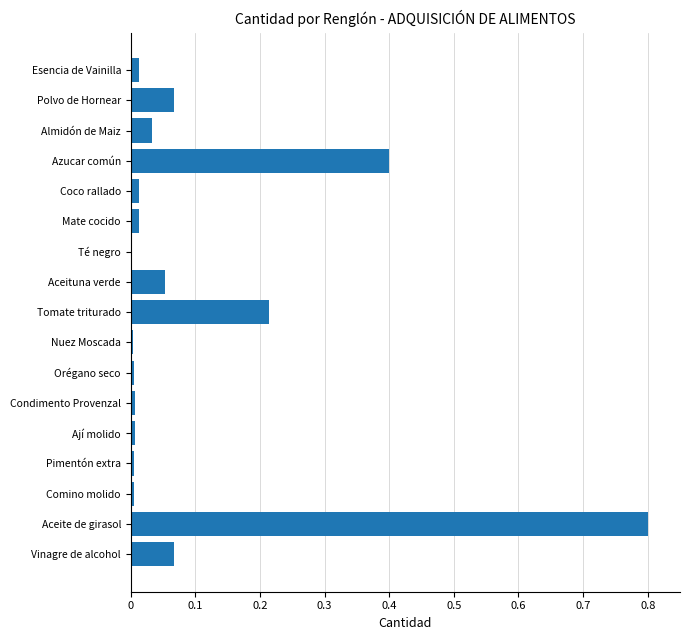

Between Polvo de Hornear and Mate cocido, which is larger?

Polvo de Hornear